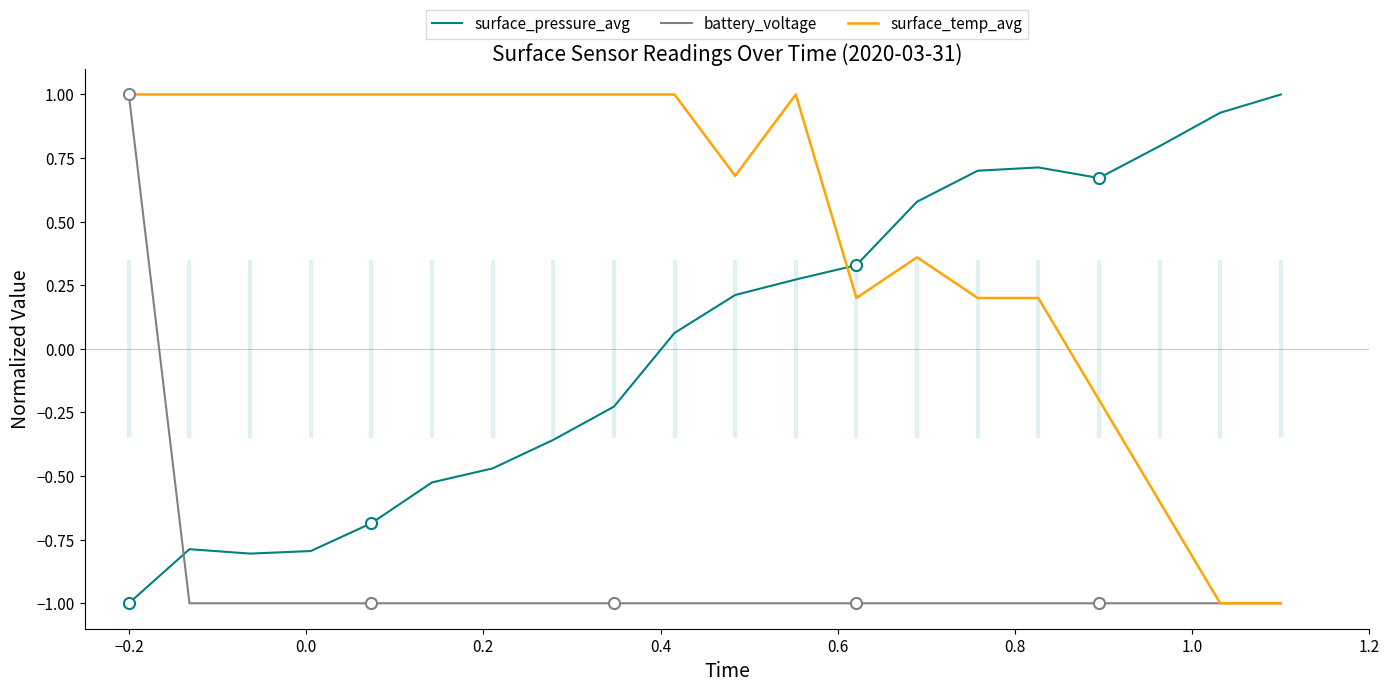

What is the smallest value displayed?

-1.0